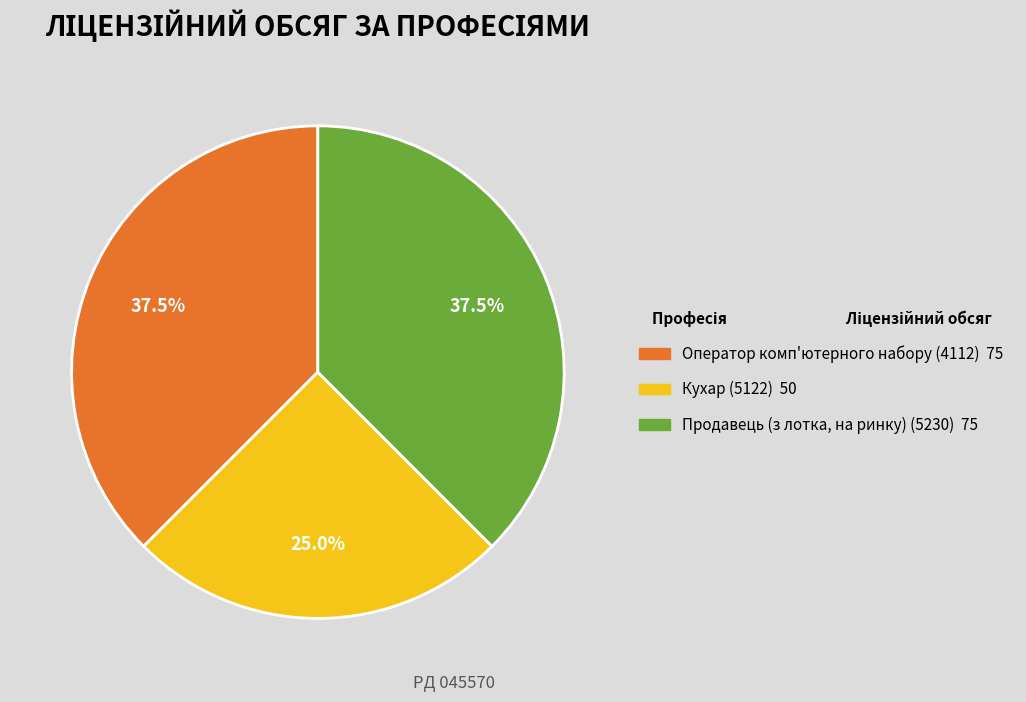

Is there any slice that represents more than half of the pie?

No